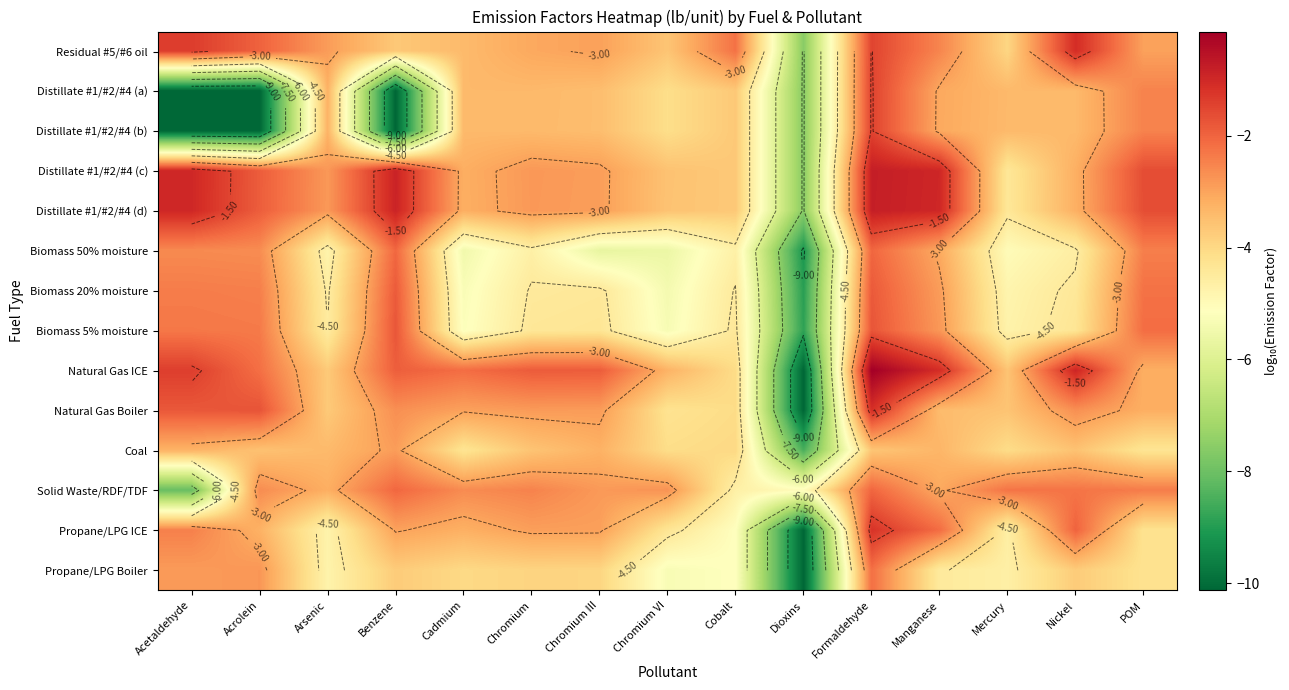

What is the difference between the highest and lowest values at Acrolein?

8.4